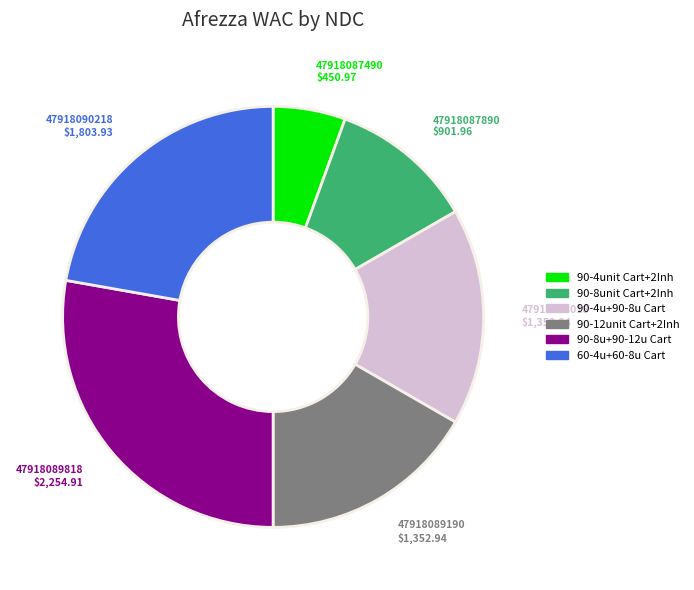

Is there a majority slice in this chart?

No